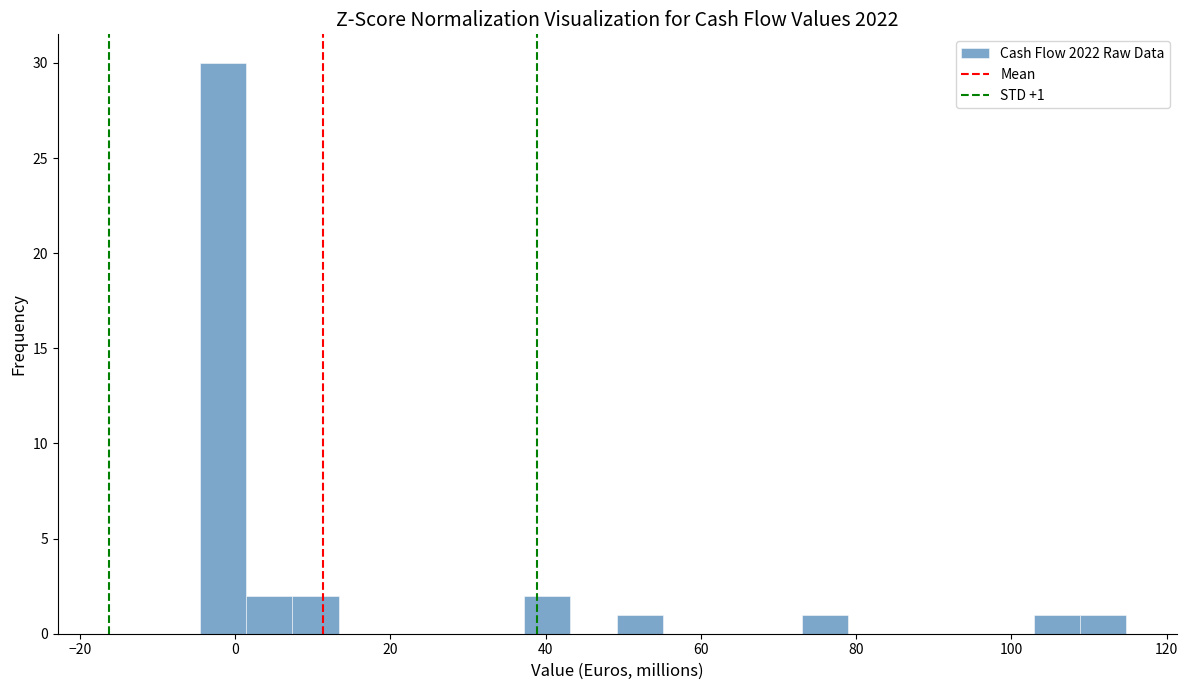

Read against the x-axis, roughly where is the centre of the tallest bar?

-2